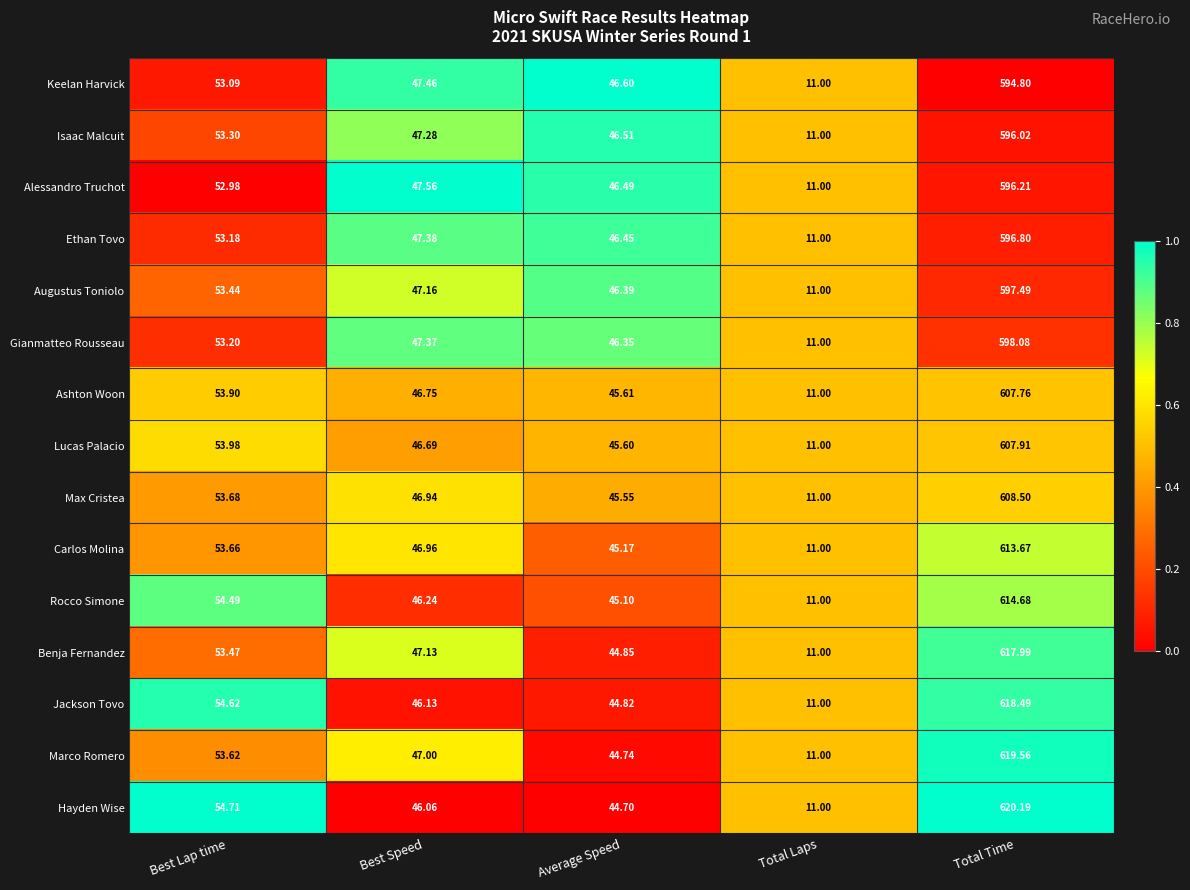

At which label does Max Cristea reach its peak?

Total Time